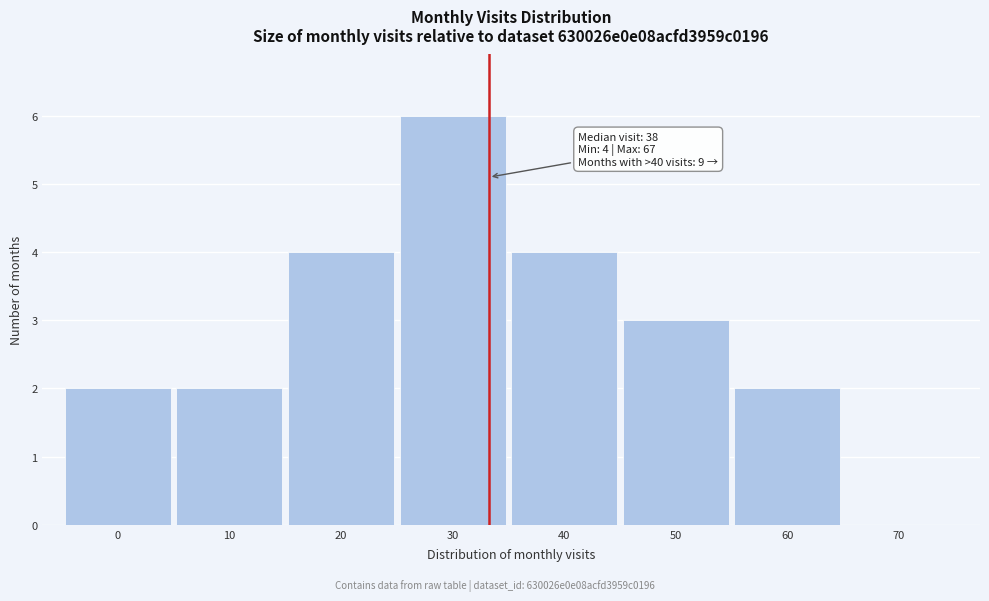

Reading left to right, extract all data points from this chart.

0=2	10=2	20=4	30=6	40=4	50=3	60=2	70=0